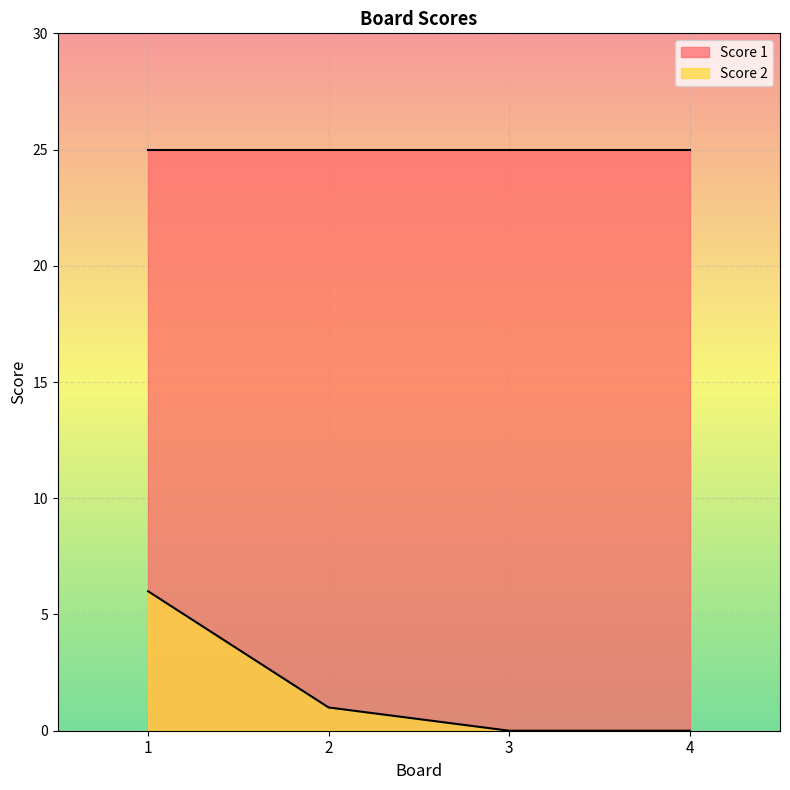

The chart shows a value of 4 at 3. True or false?

False